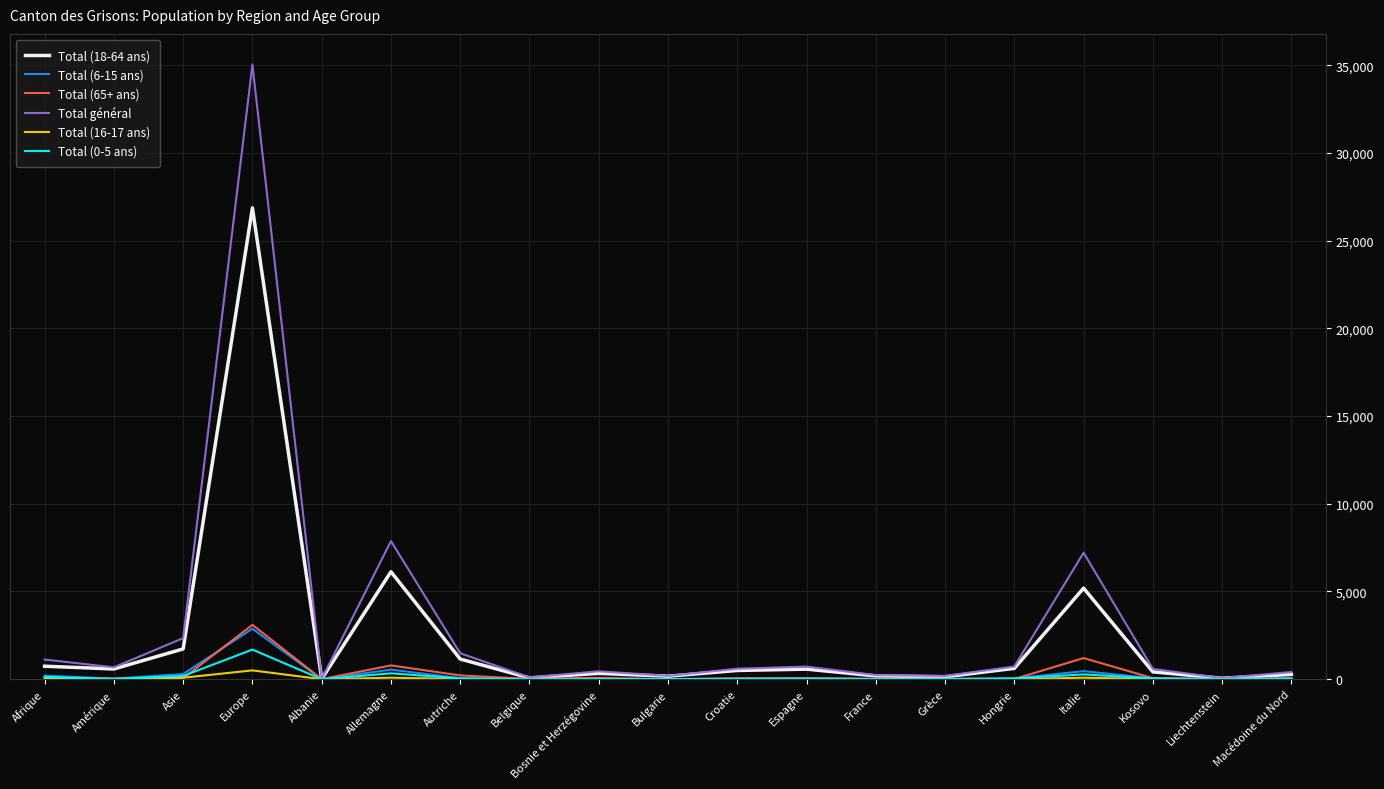

At how many categories does at least one series exceed 33972?

1